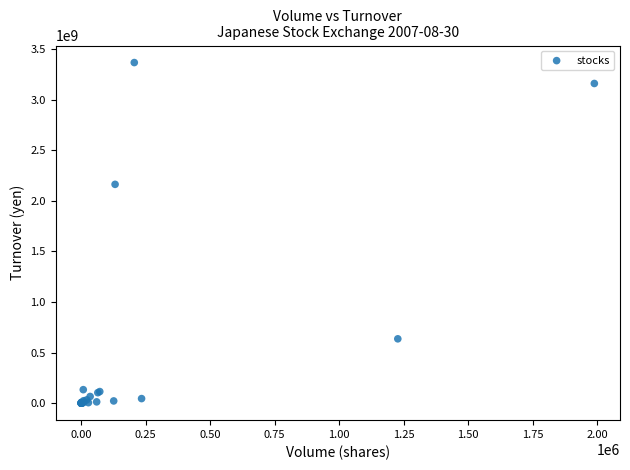

What Y value in the scatter plot is closest to 1683980850?

2163613800